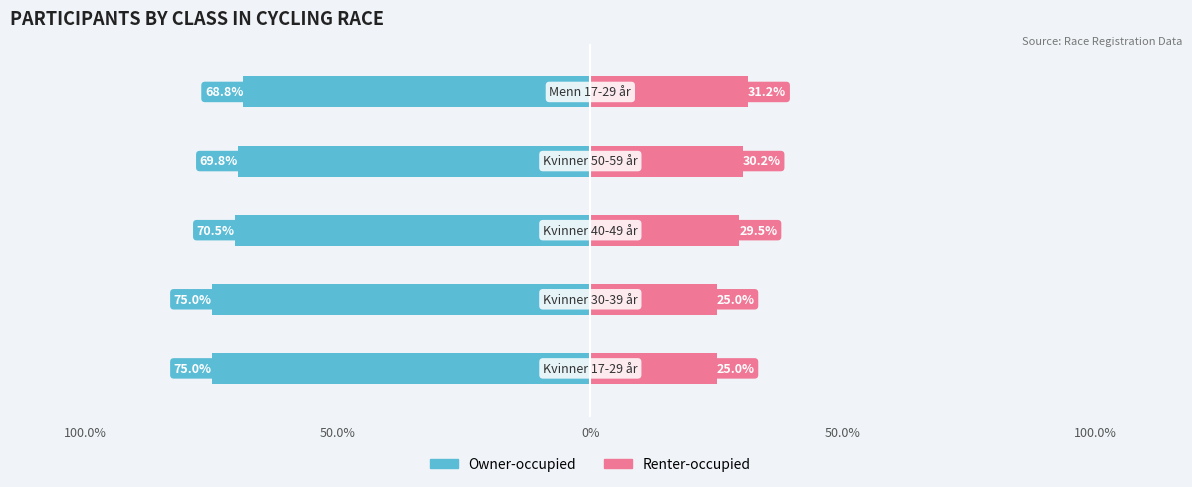

Are the bars grouped side by side (vs. stacked)?

Yes